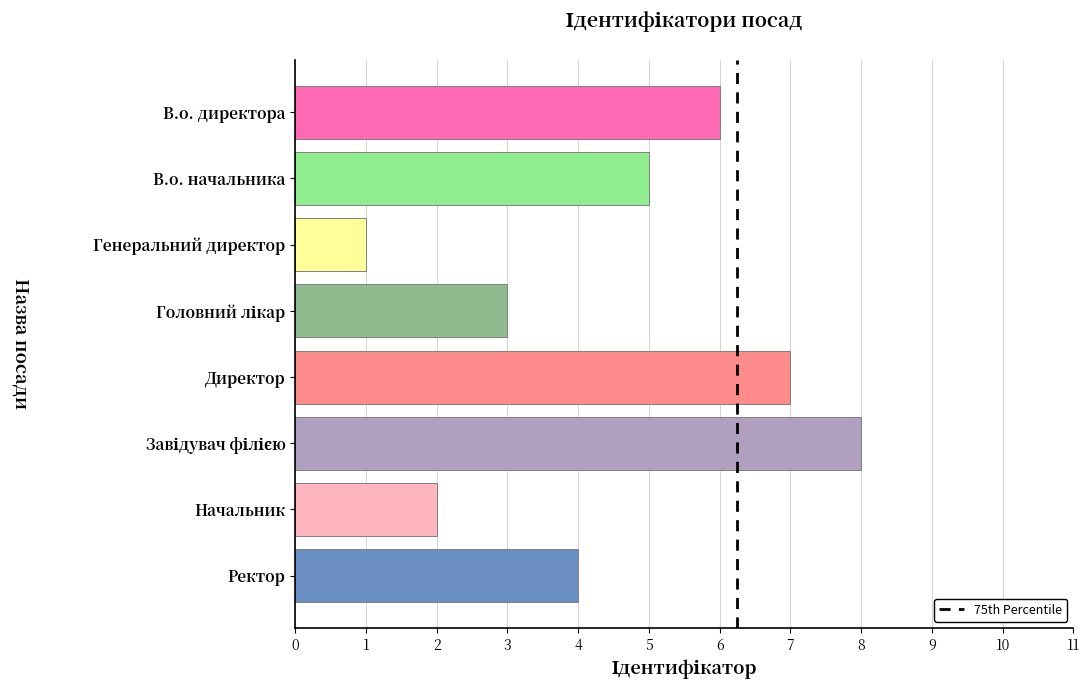

What is the smallest value displayed?

1